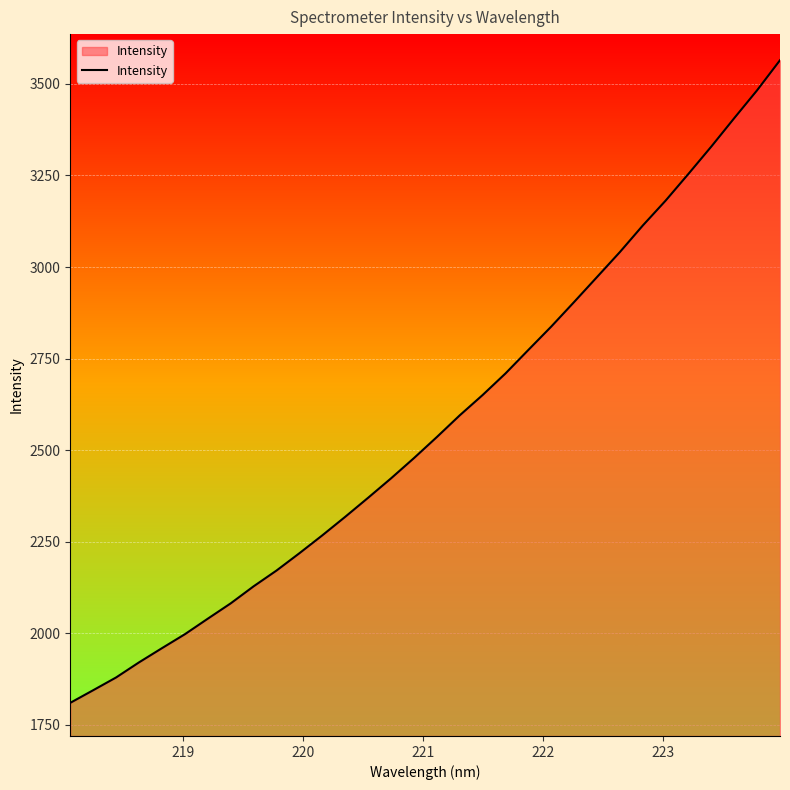

What is the difference between the maximum and minimum values?

1754.8